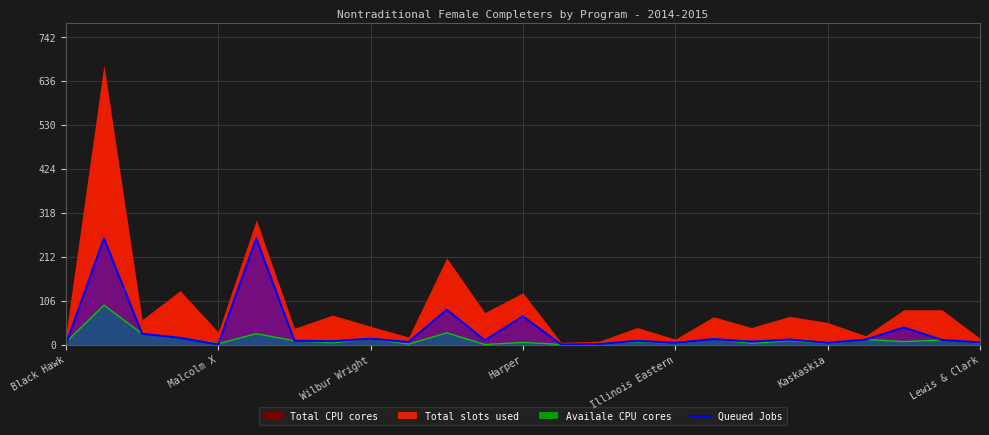

Is it true that Queued Jobs equals -91 at Black Hawk?

False